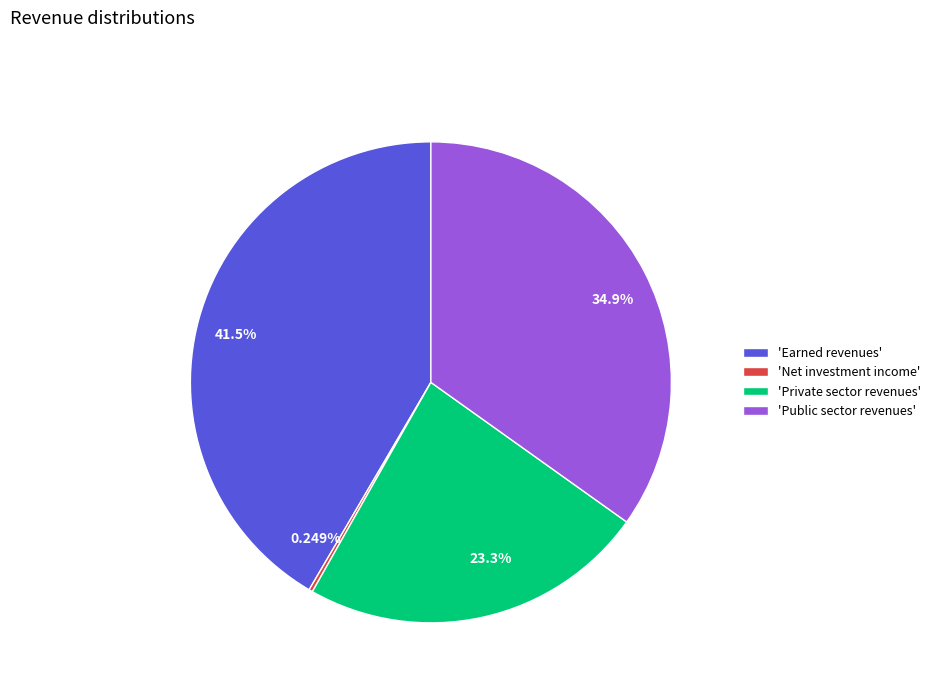

Do 41.5% and 34.9% together represent more than half of the pie?

Yes